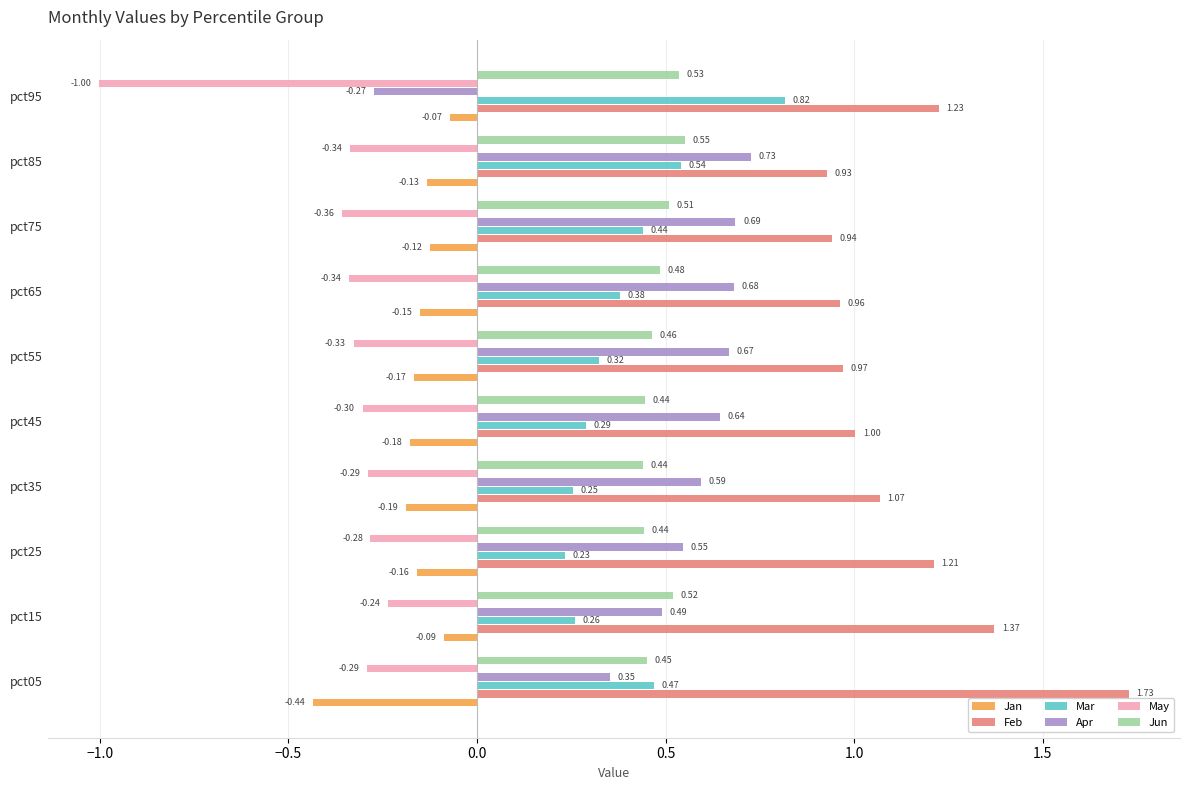

What is the difference between the second highest and minimum values in the Apr series?

1.0